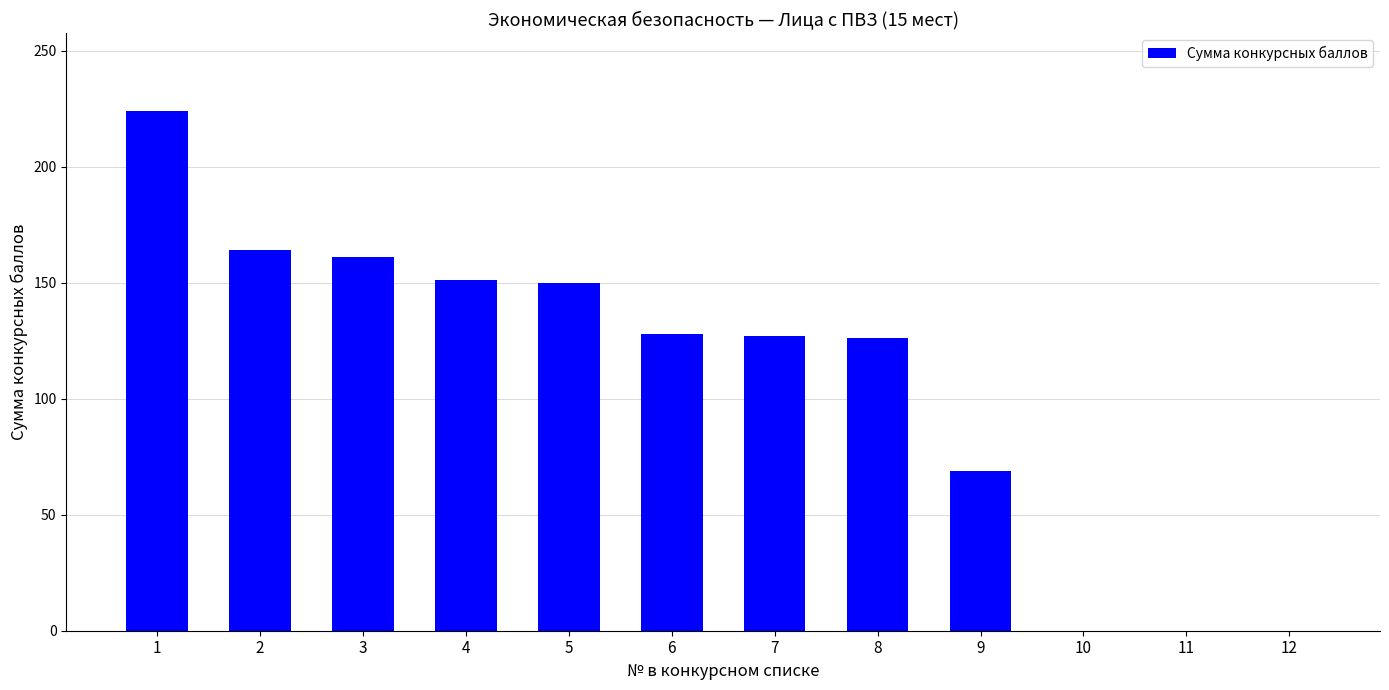

True or false: the data shows 126 at 8.

True